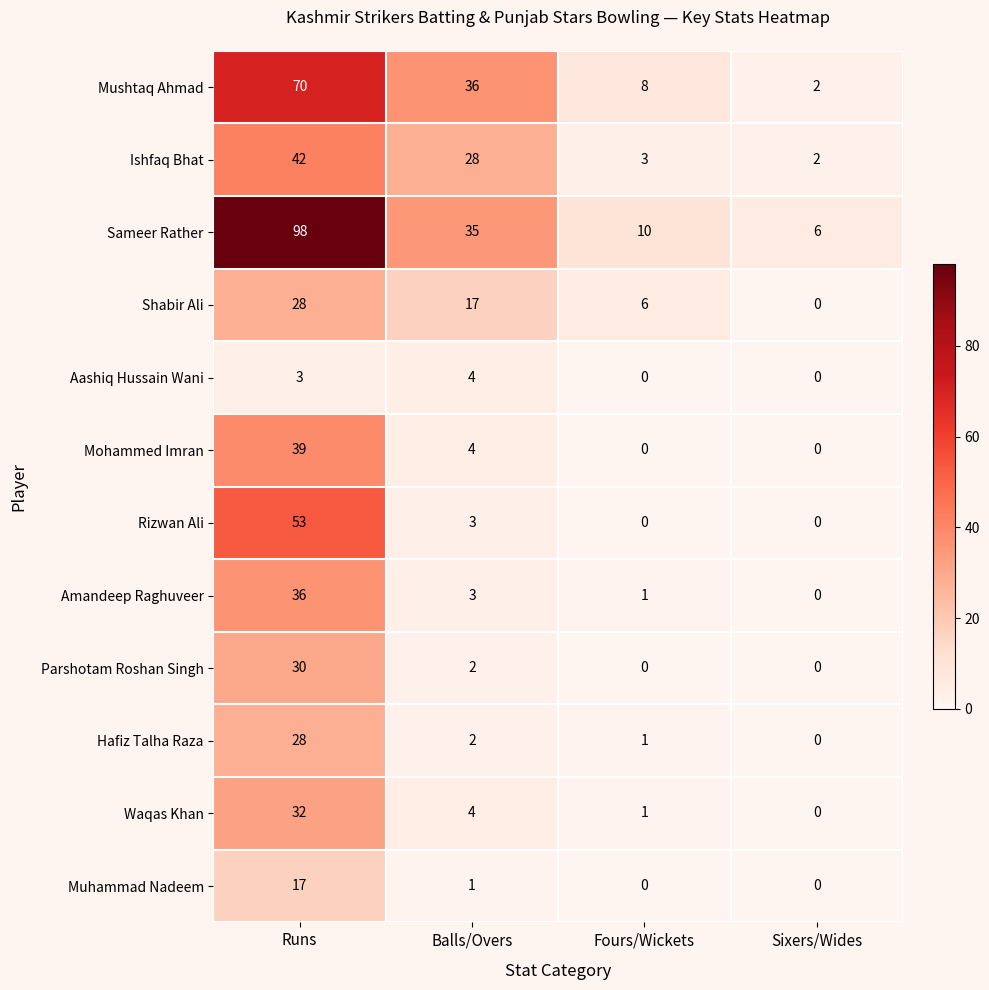

Is it true that Sameer Rather equals 18 at Fours/Wickets?

False